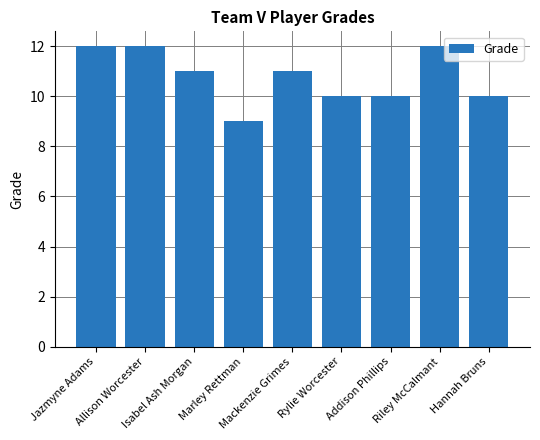

Between Marley Rettman and Jazmyne Adams, which is larger?

Jazmyne Adams